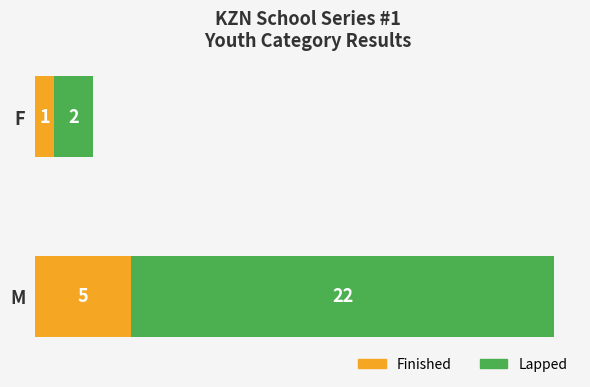

True or false: Finished has a value of 5 at M.

True